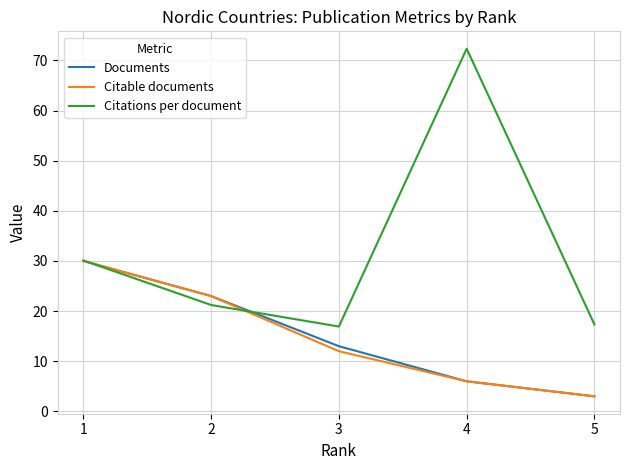

What is the total value across all series at 5?

23.3